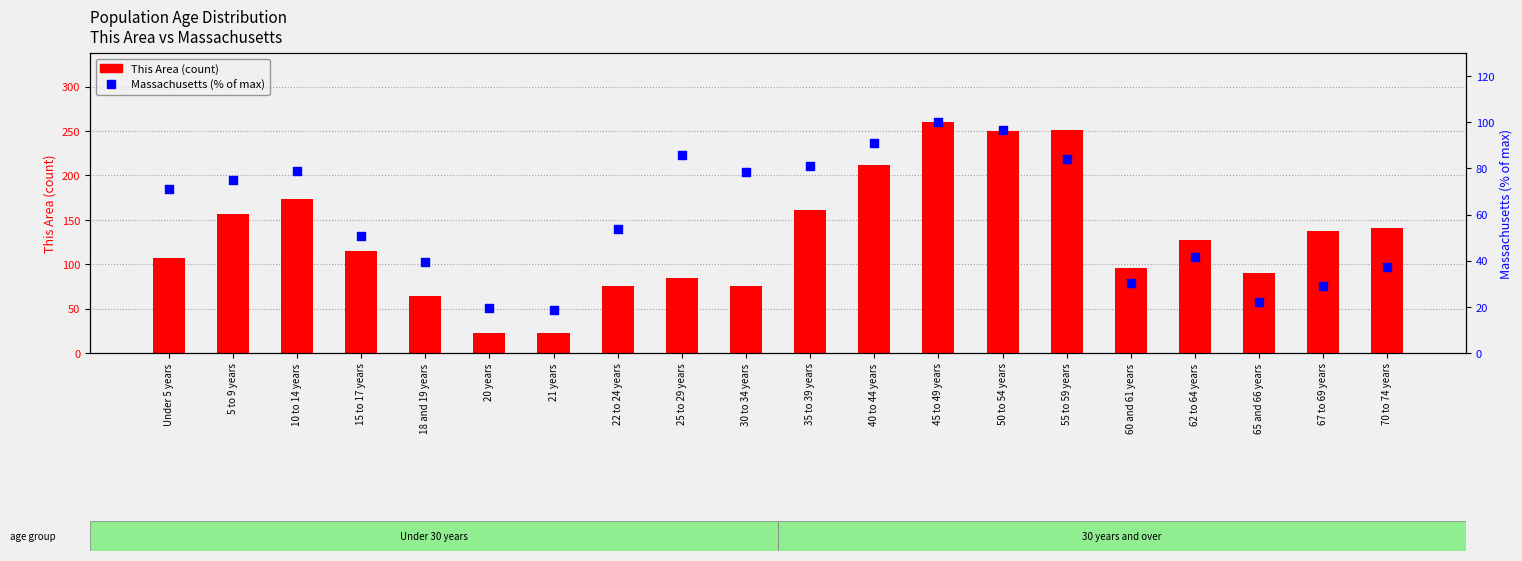

Which series contains the lowest Y value?

Massachusetts (% of max)